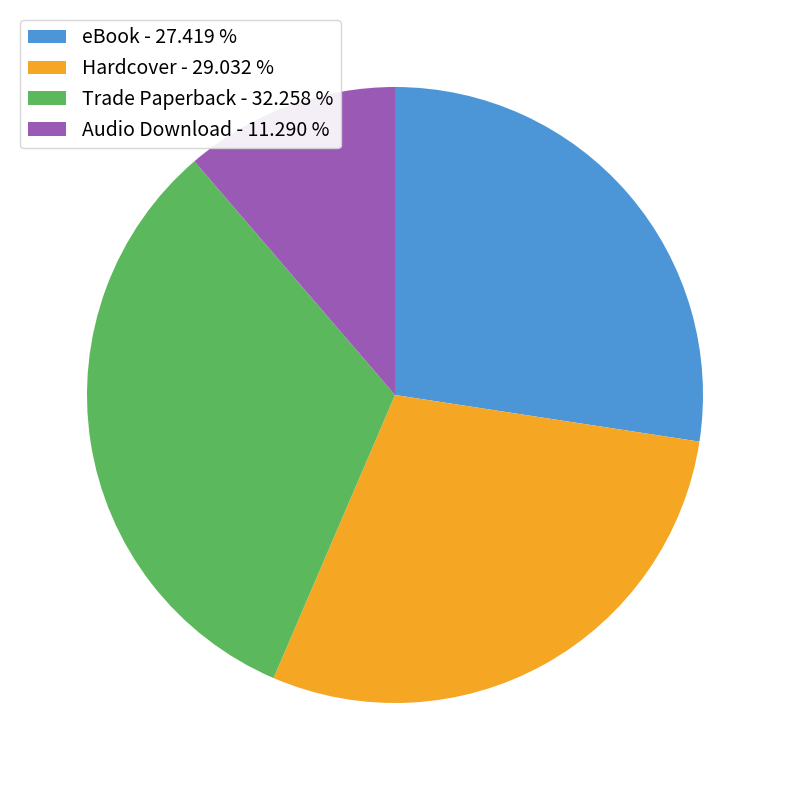

Between eBook and Hardcover, which is larger?

Hardcover